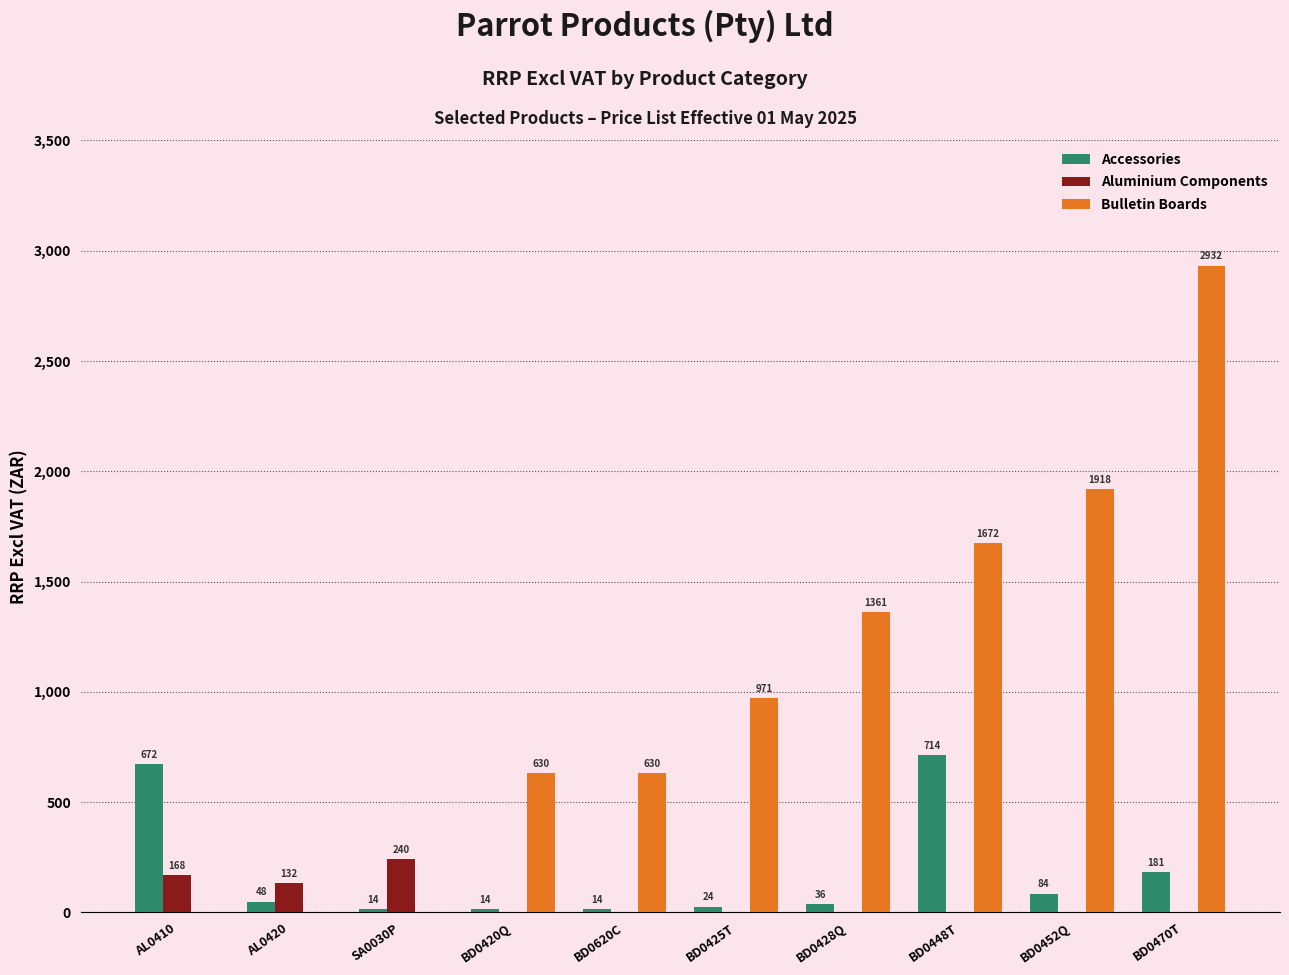

At which label is Bulletin Boards closest to 1465?

BD0428Q